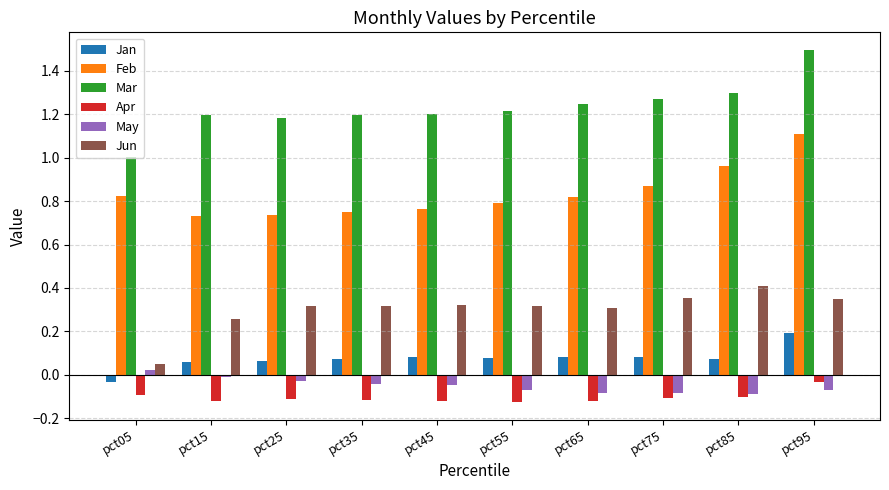

What is the greatest value displayed?

1.5